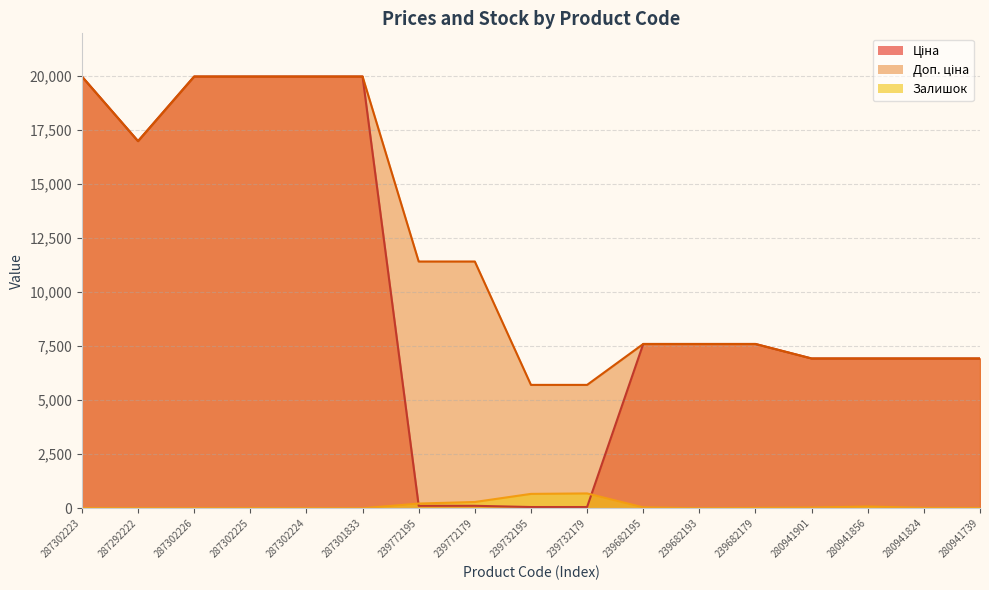

How many interior local valleys does the Доп. ціна series have?

1